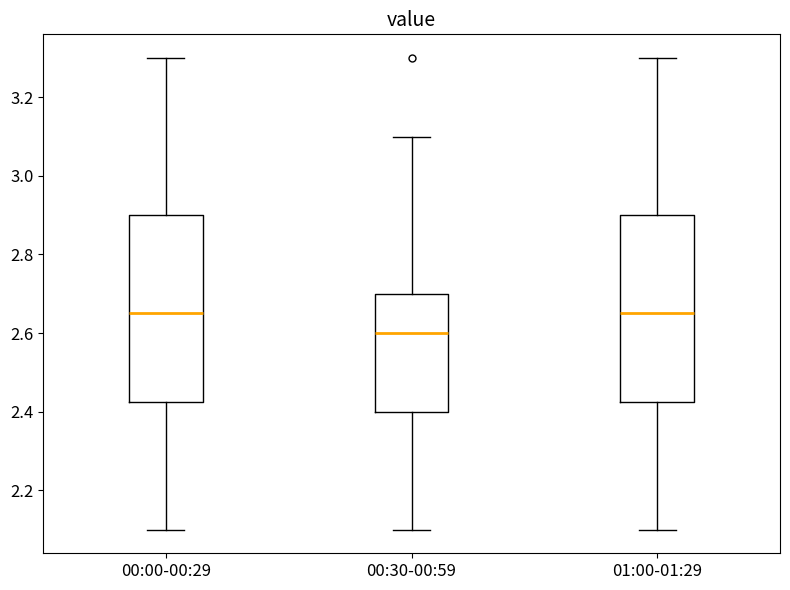

Where is the lower edge of the box for 00:30-00:59 on the y-axis? The values are not printed on the chart, so give them approximately, as read against the axis.

2.40